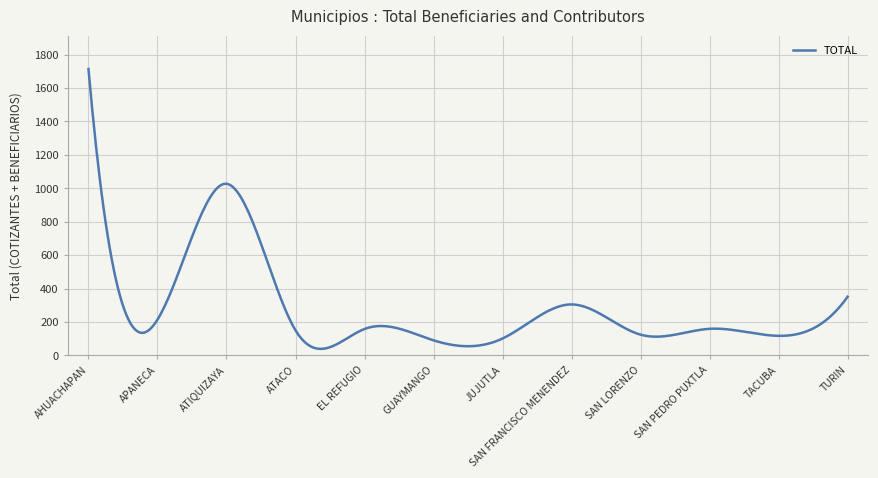

What is the minimum value shown in the chart?

39.0